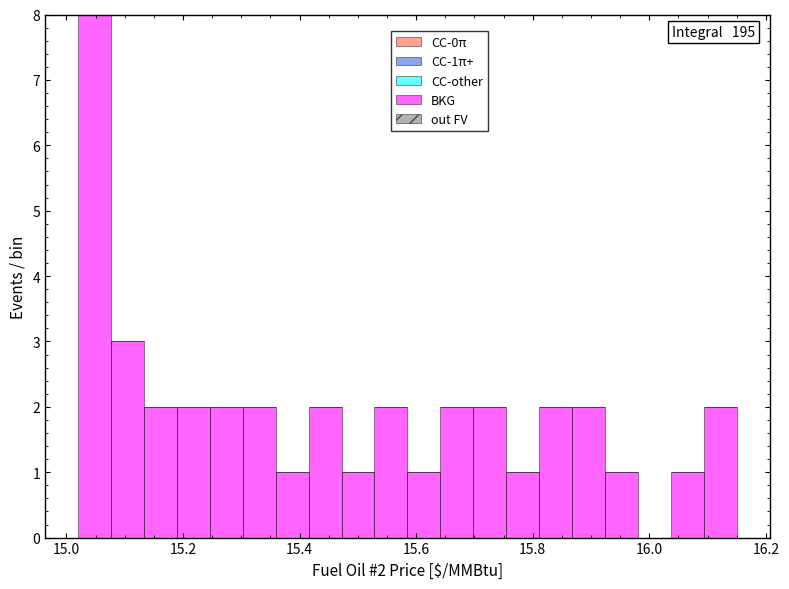

Around what value on the x-axis is the tallest bar? Give the approximate position of its centre, as read against the axis.

15.04